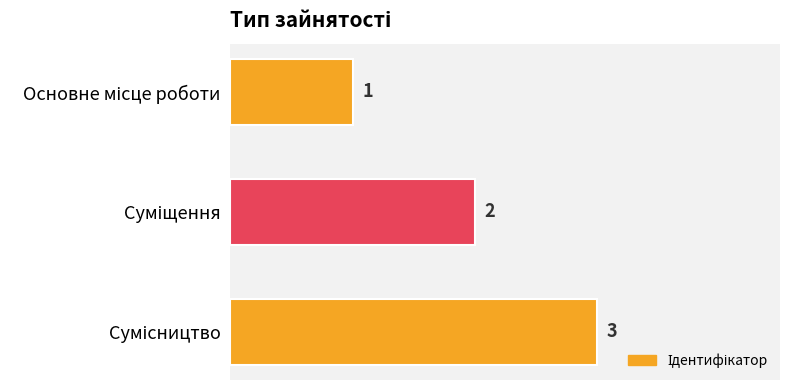

Are the bars horizontal?

Yes